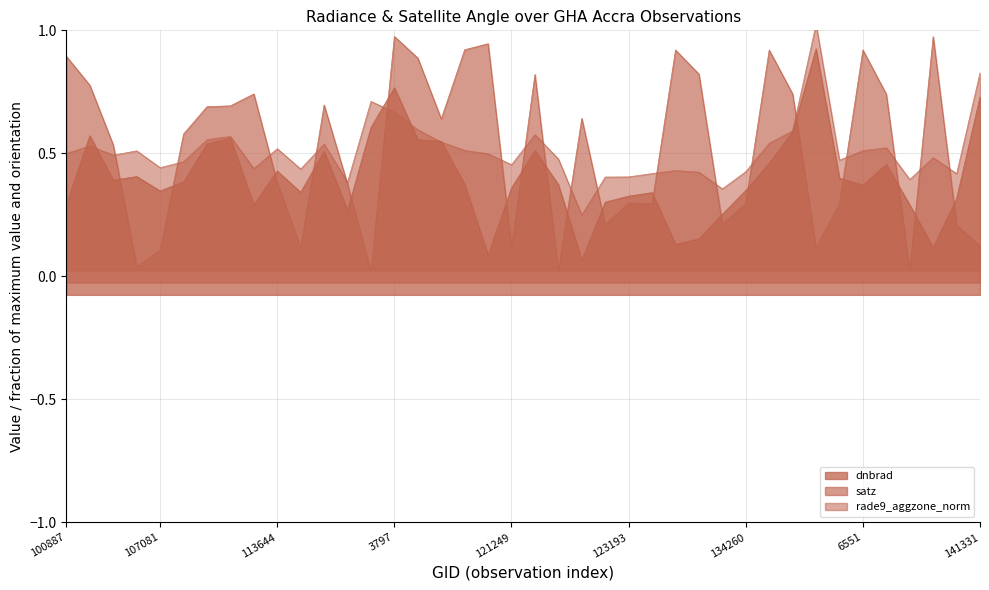

At how many categories does at least one series exceed 0?

40